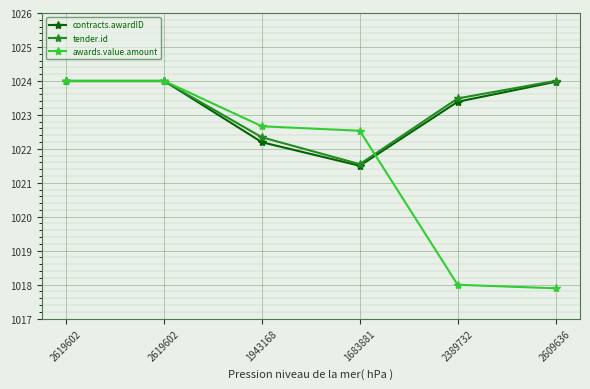

What are all the series names shown in the legend?

contracts.awardID, tender.id, awards.value.amount